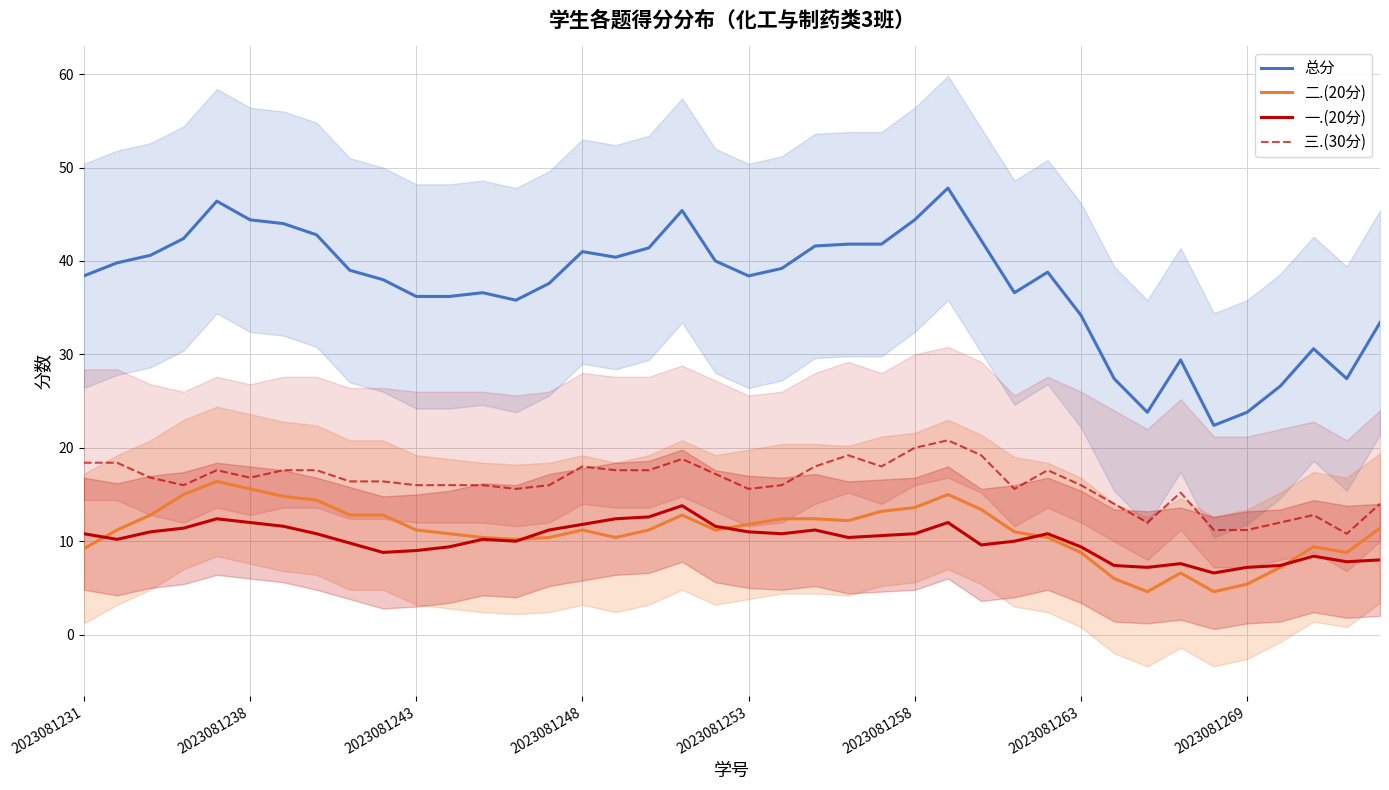

What is the value of the 一.(20分) point at the 37th from the left?

7.4